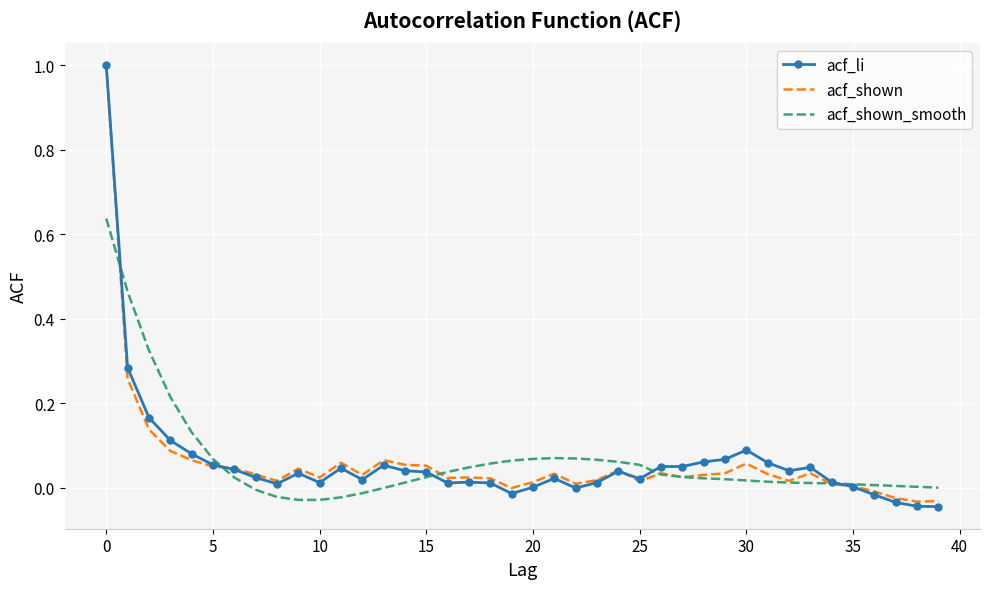

What is the greatest value displayed?

1.0